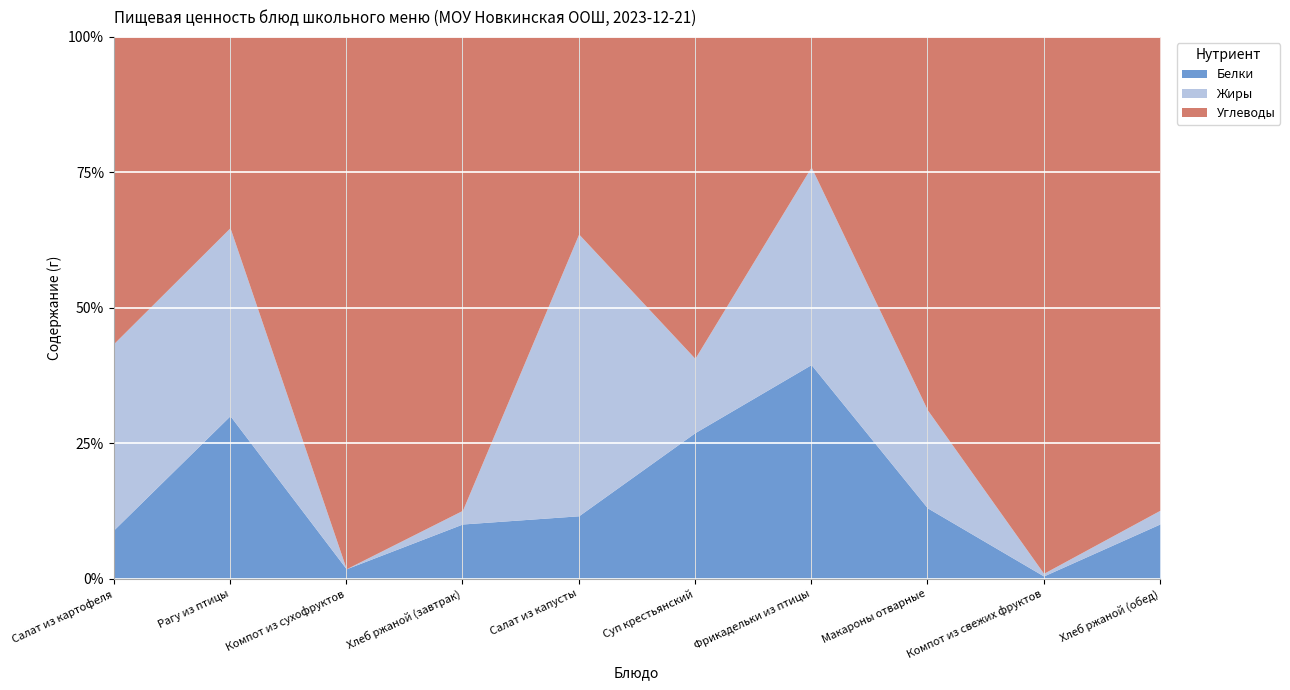

Is it true that Белки equals 3.9 at Салат из капусты?

False